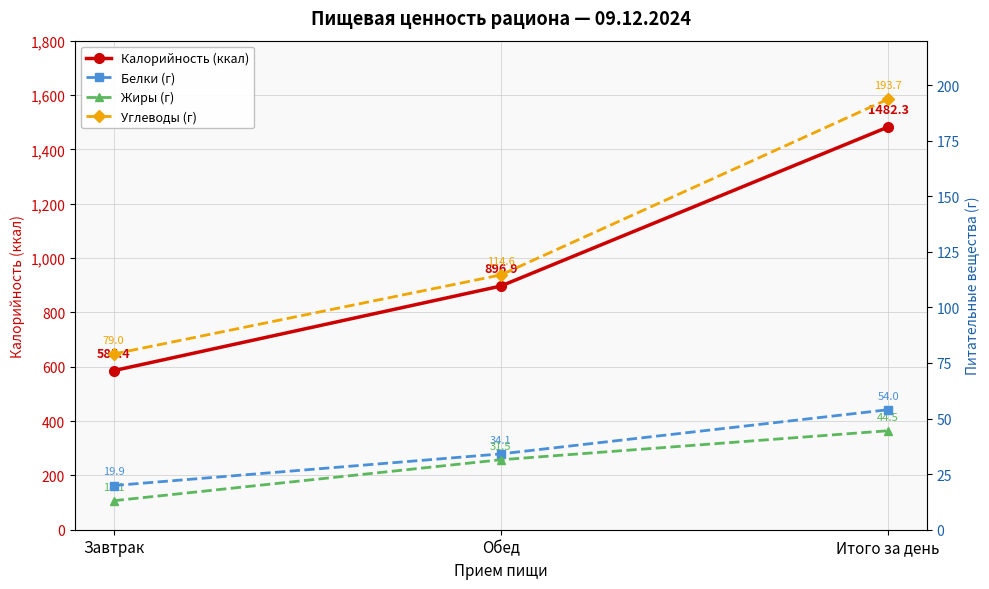

Reading right to left, transcribe all the data shown in this chart.

Калорийность (ккал): Итого за день=1482.3	Обед=896.9	Завтрак=585.4
Белки (г): Итого за день=54.0	Обед=34.1	Завтрак=19.9
Жиры (г): Итого за день=44.5	Обед=31.5	Завтрак=13.1
Углеводы (г): Итого за день=193.7	Обед=114.6	Завтрак=79.0